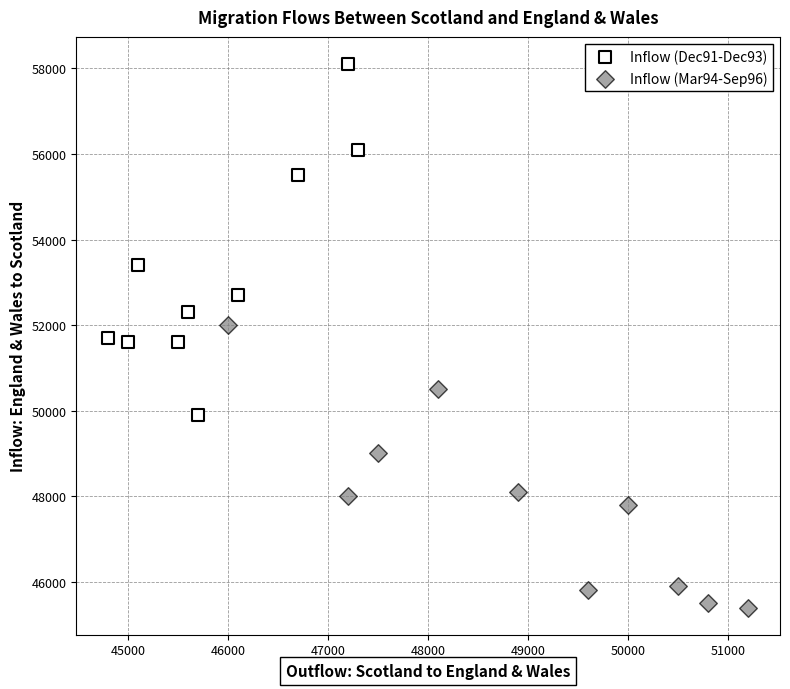

Which series has the largest Y range (max minus min)?

Inflow (Dec91-Dec93)